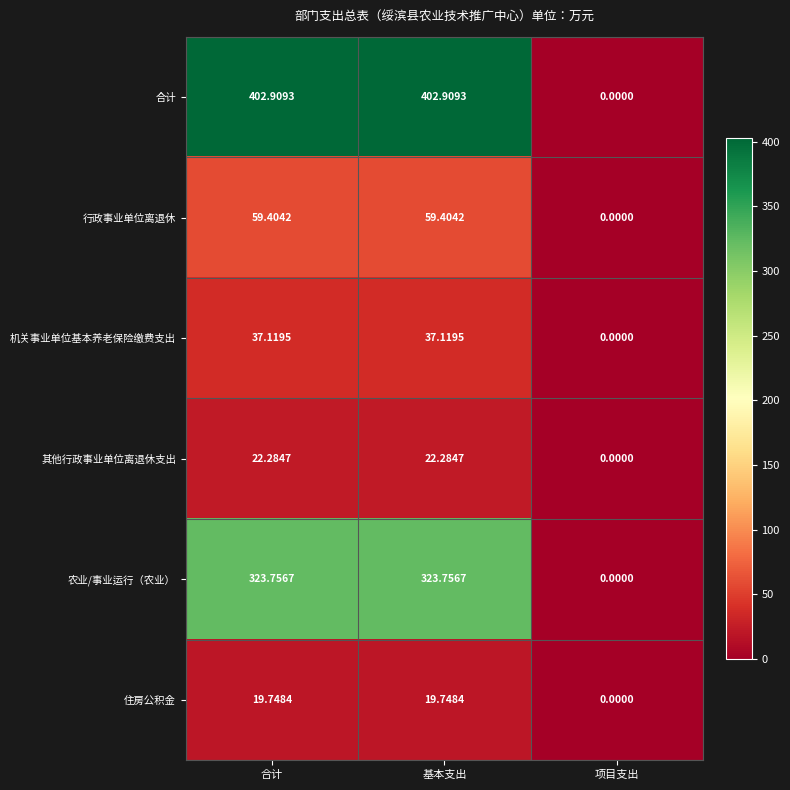

Which series has the widest spread of values?

合计